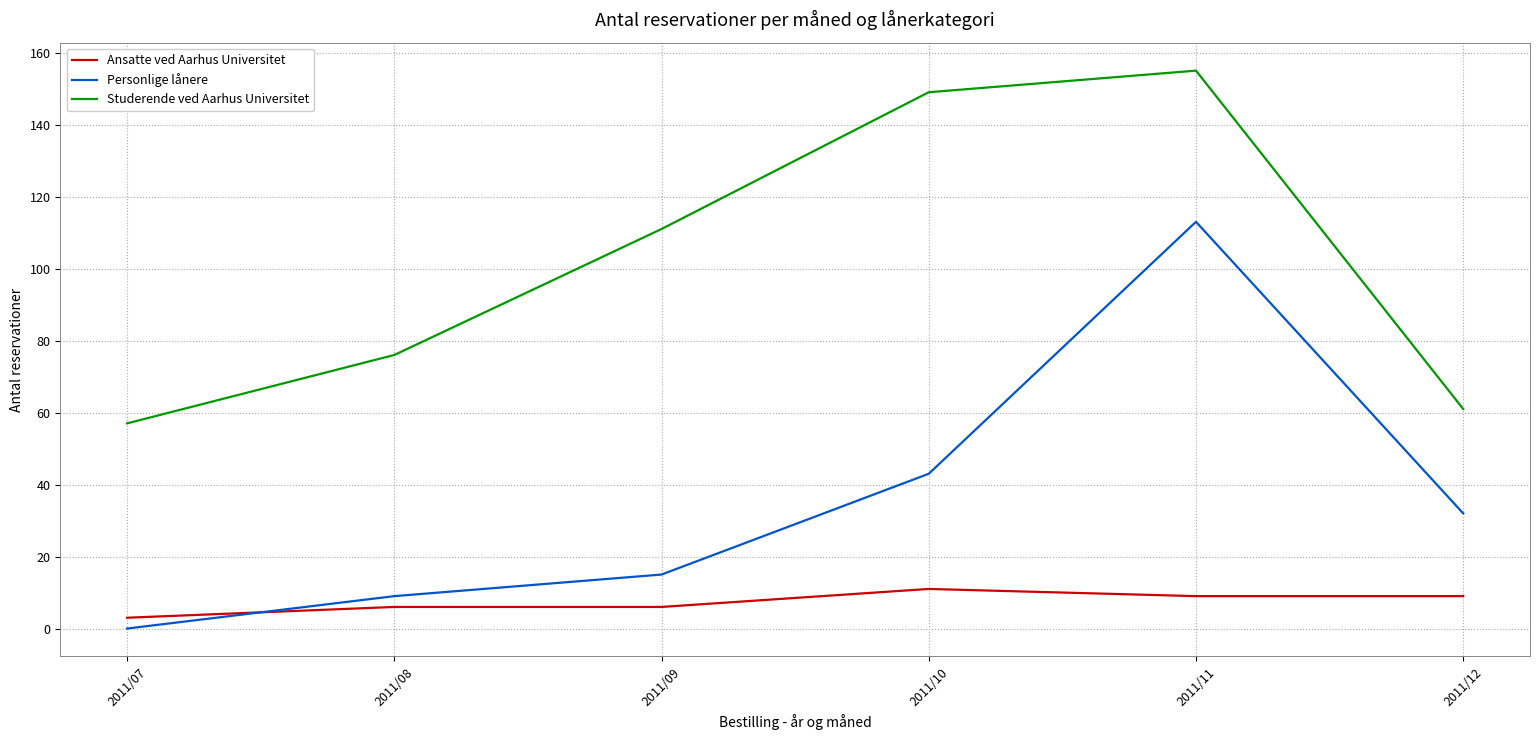

Rank the series at 2011/11 from lowest to highest value.

Ansatte ved Aarhus Universitet, Personlige lånere, Studerende ved Aarhus Universitet